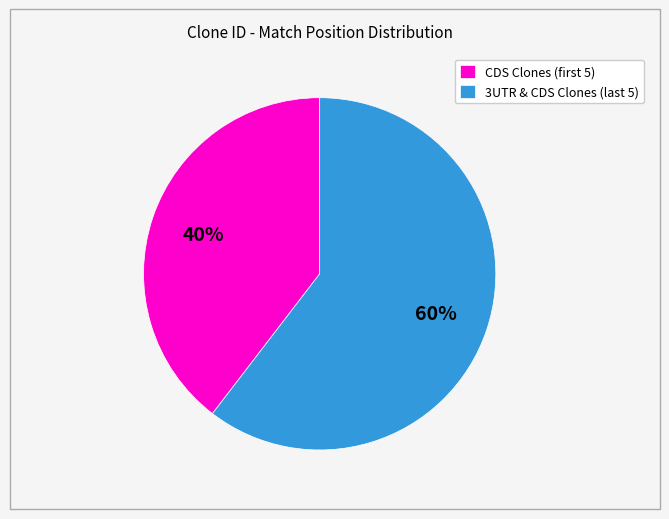

To the nearest percent, what is the average slice percentage?

50%